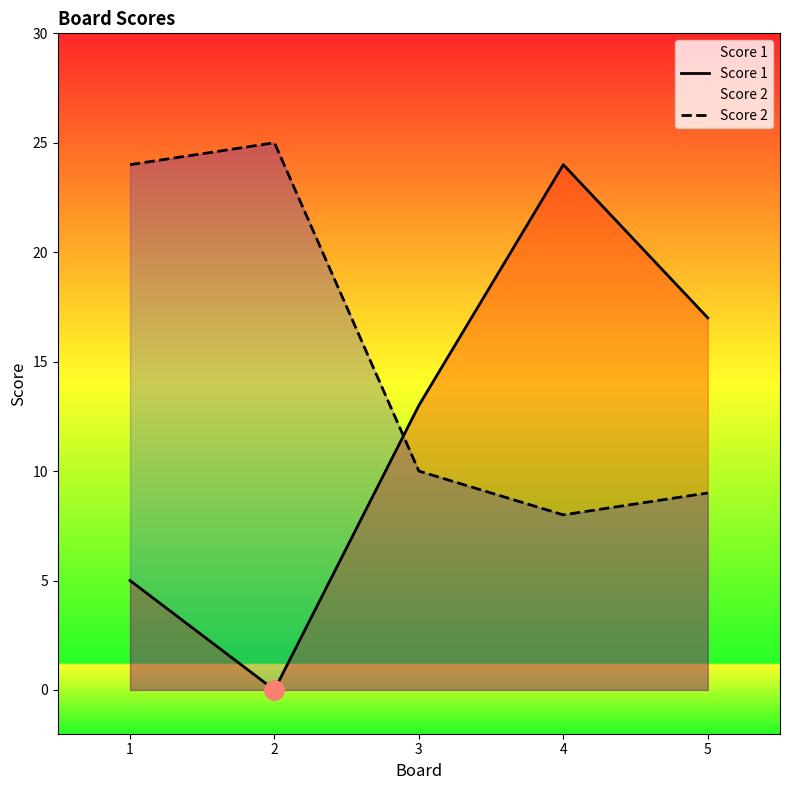

Which series has the largest range (max minus min)?

Score 1